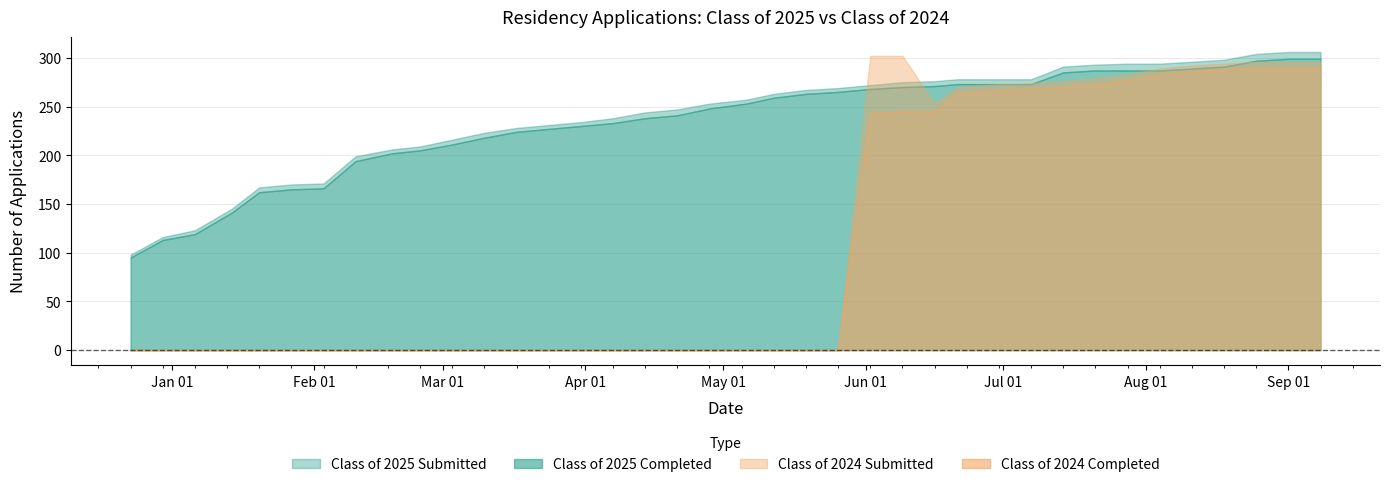

At which label does Class of 2025 Completed first exceed 253?

05/12/2025